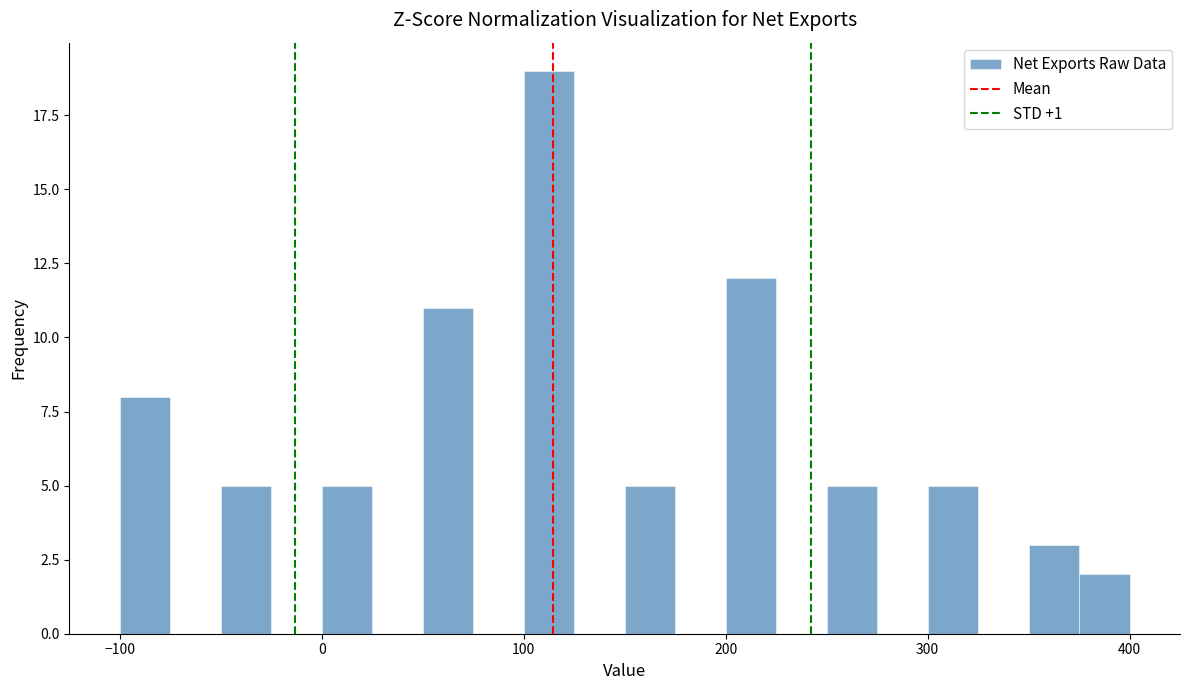

Around what value on the x-axis is the tallest bar? Give the approximate position of its centre, as read against the axis.

110